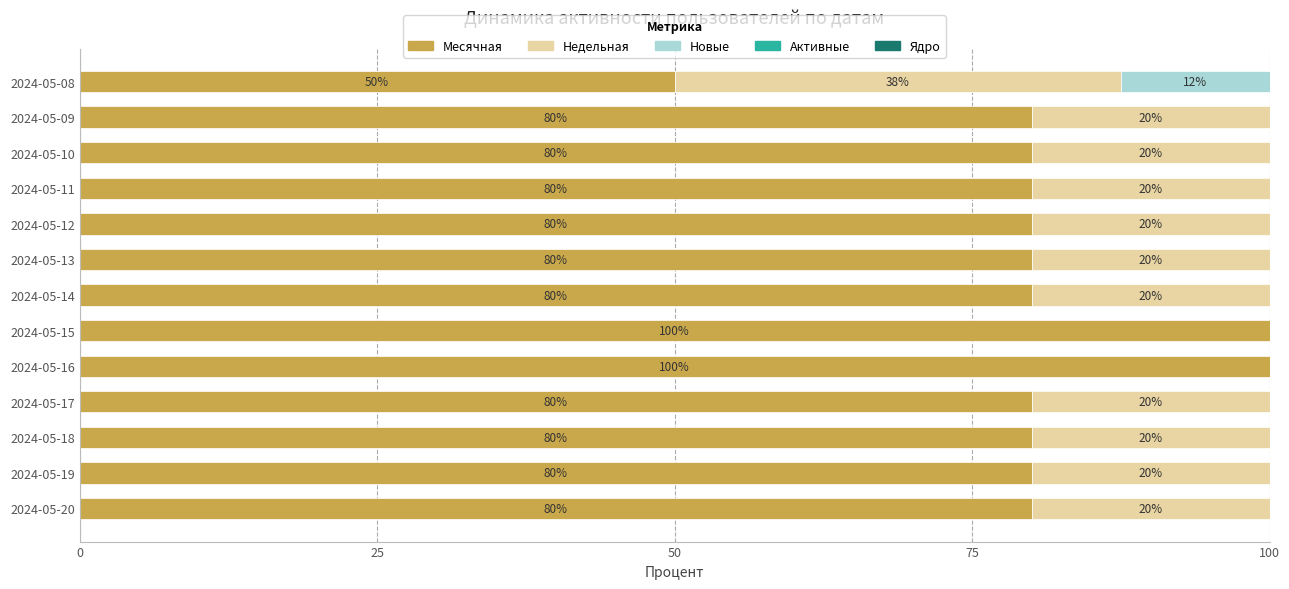

What is the total value across all series at 2024-05-13?

100.0